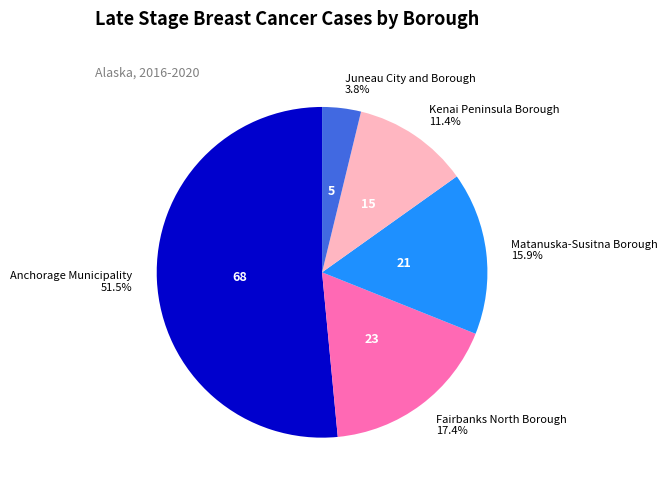

Does Juneau City and Borough represent more than half of the total?

No